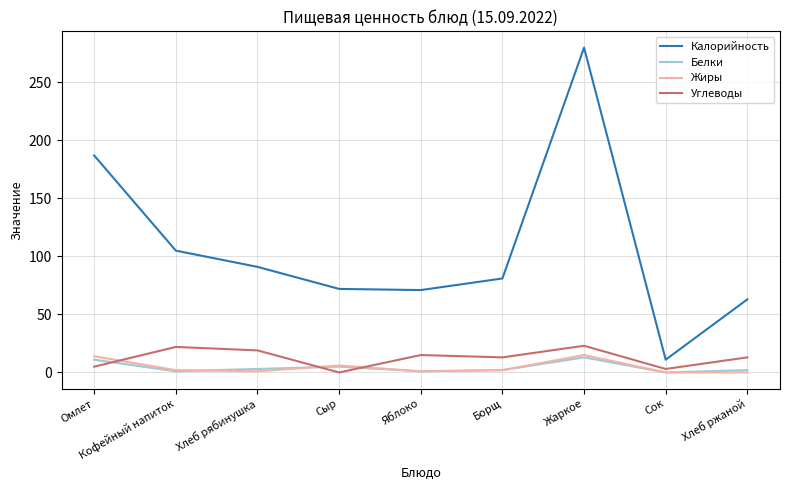

True or false: Жиры and Углеводы cross at least once.

True